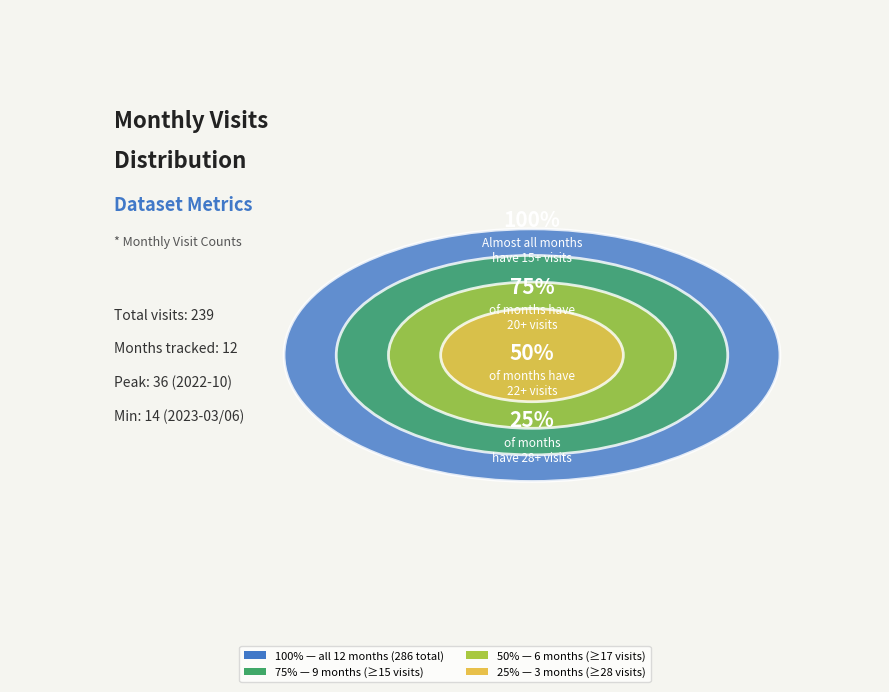

Is 2023-04 the majority of the pie?

No